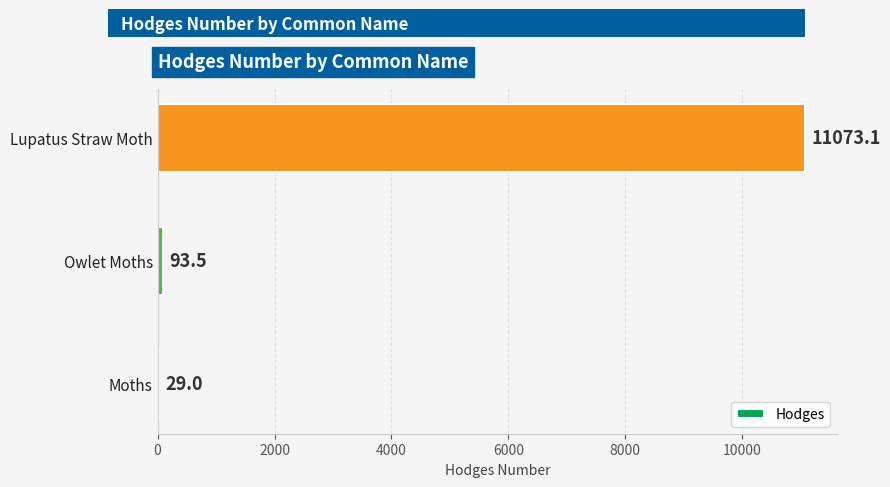

What is the maximum value shown in the chart?

11073.1